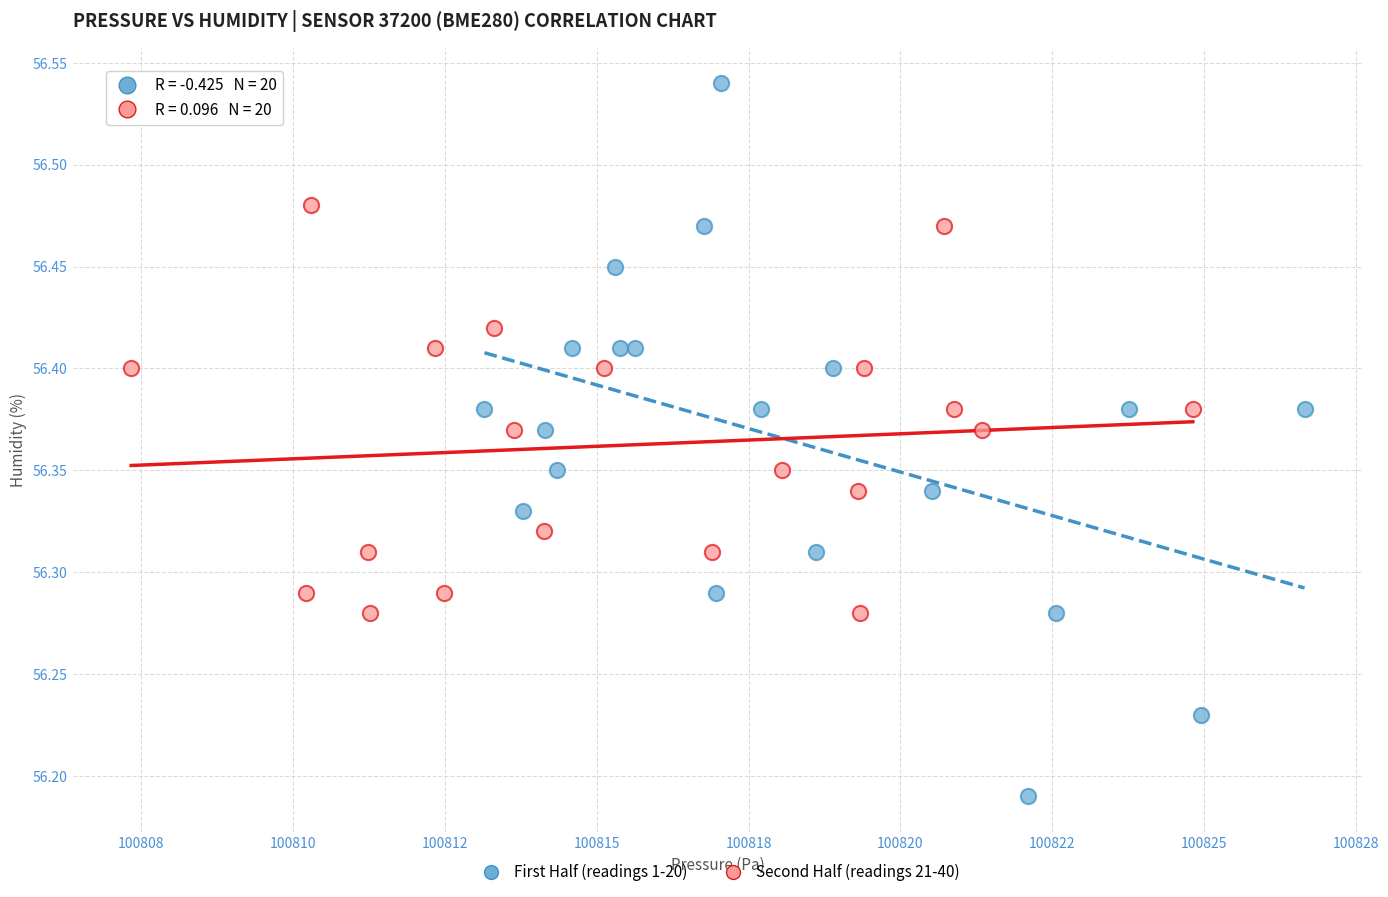

Which series contains the lowest Y value?

First Half (readings 1-20)